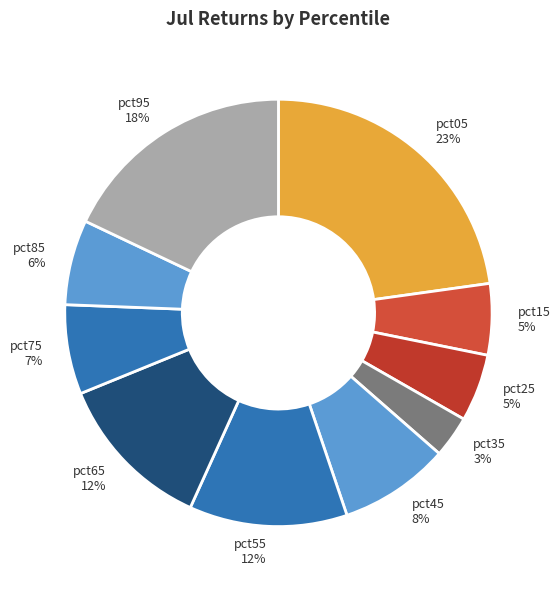

How many slices are in this pie chart?

10